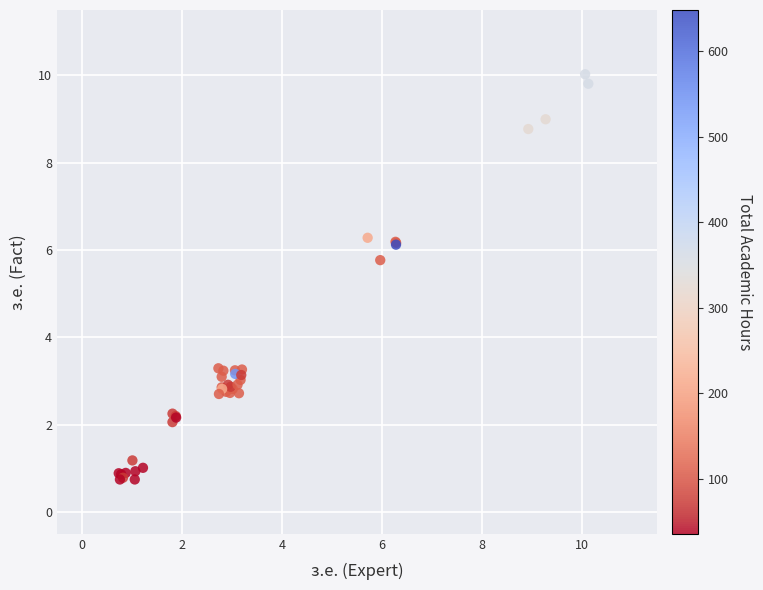

What Y value in the scatter plot is closest to 5?

5.8